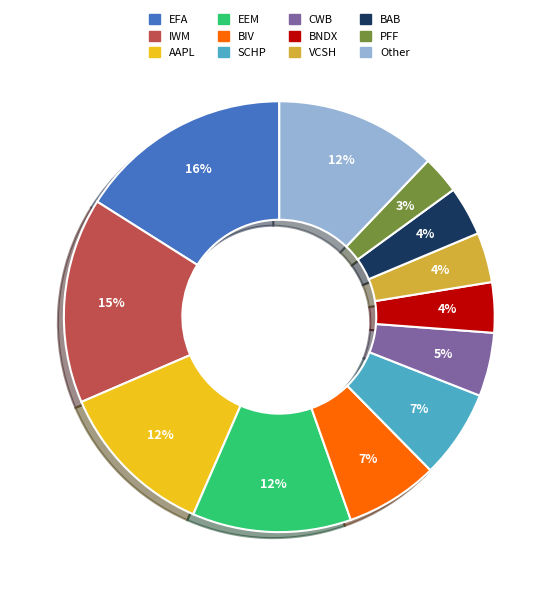

The BNDX slice represents 14% of the pie. True or false?

False